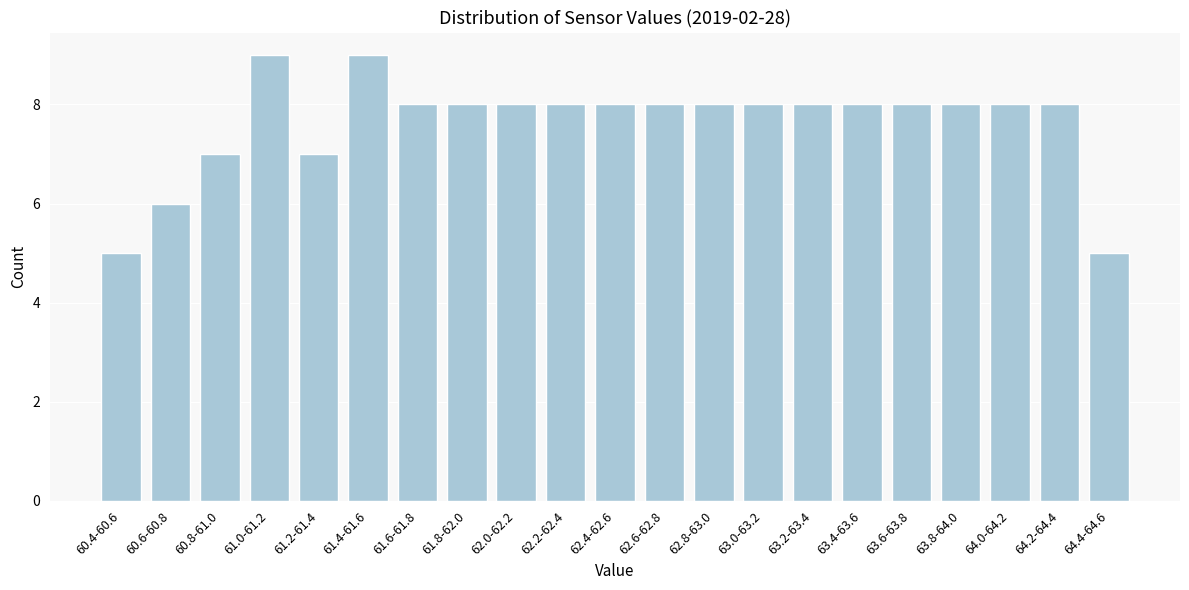

Reading left to right, transcribe all the data shown in this chart.

5	6	7	9	7	9	8	8	8	8	8	8	8	8	8	8	8	8	8	8	5